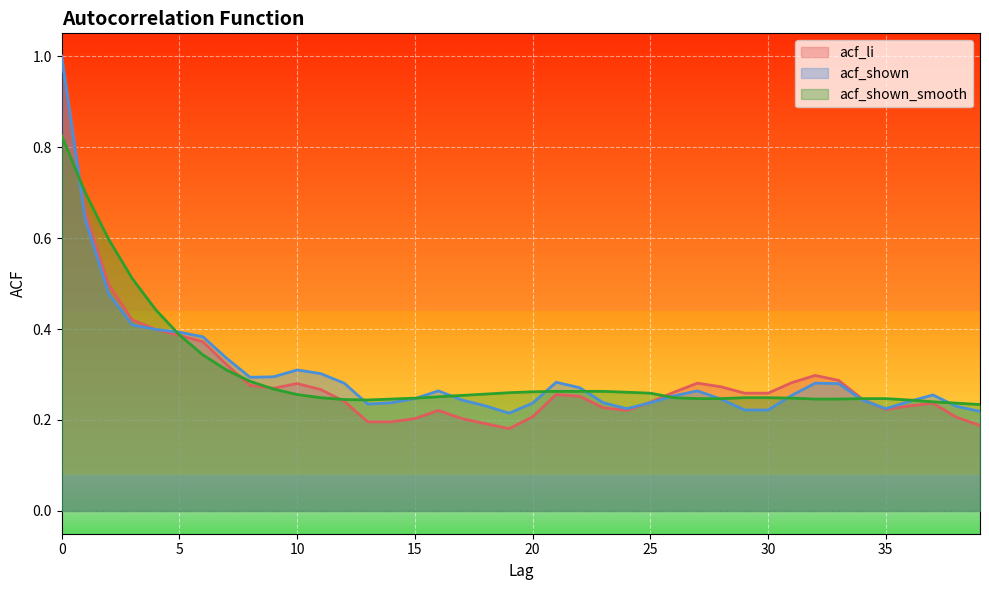

What is the sum of the acf_li values at 31 and 27?

0.6